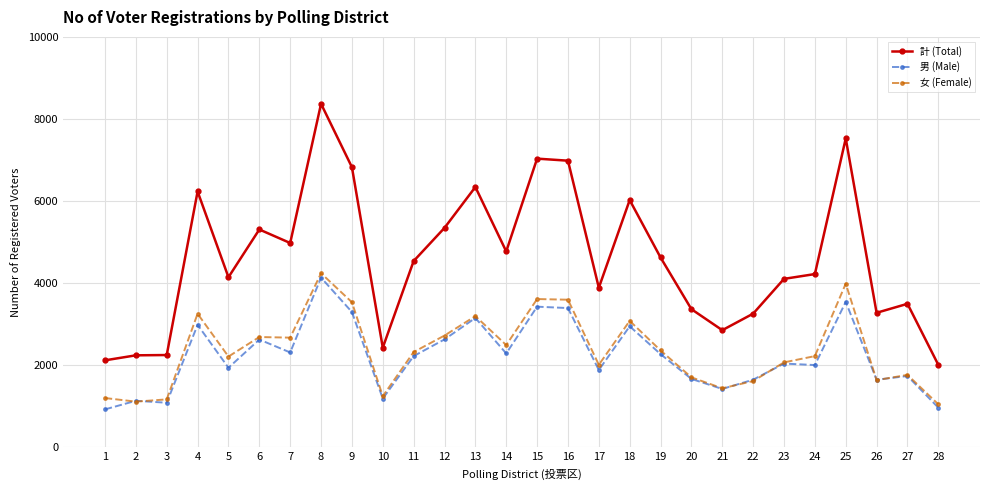

At how many categories does at least one series exceed 5402?

8